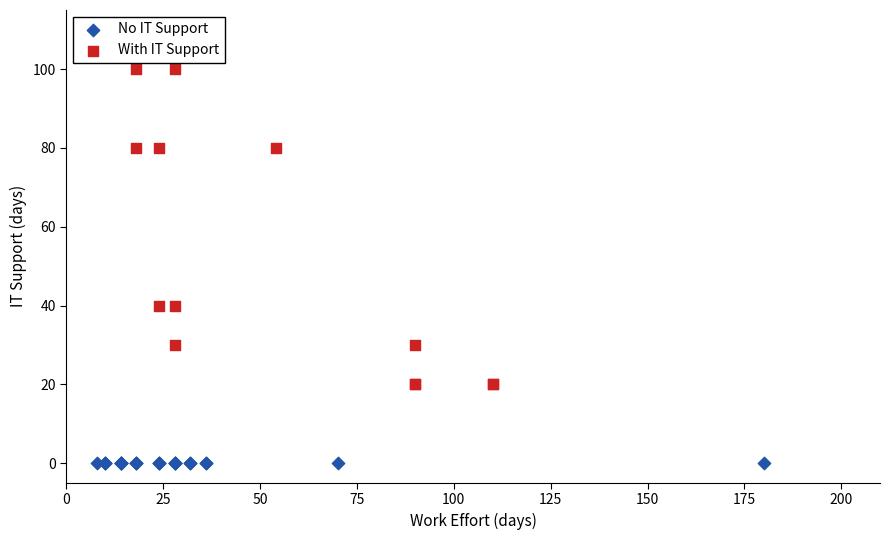

Which series contains the lowest Y value?

No IT Support